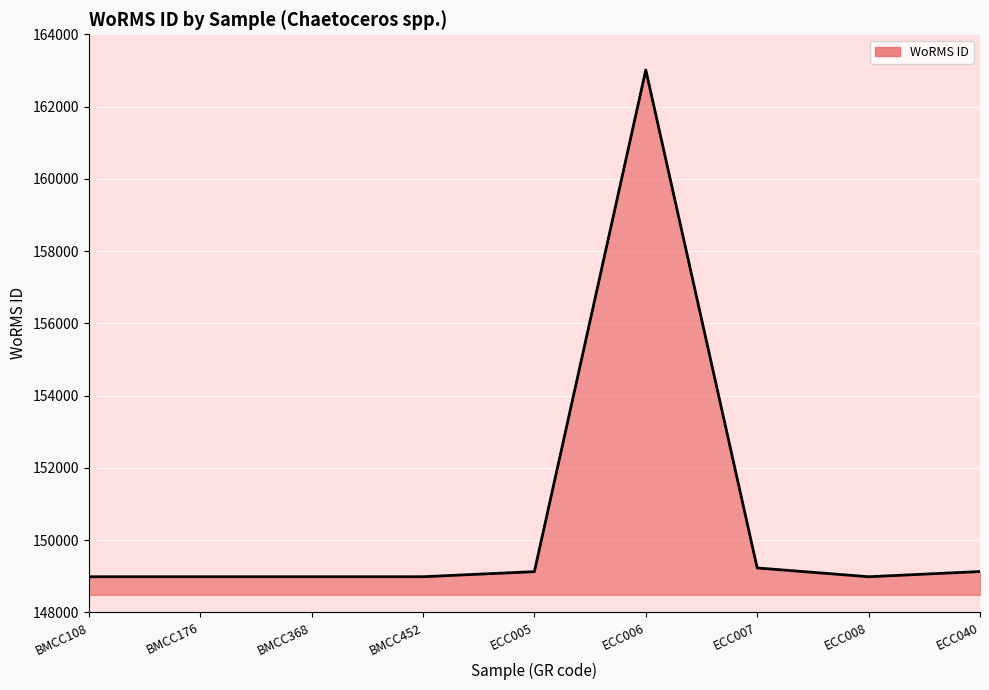

Which label corresponds to the largest value in the chart?

ECC006